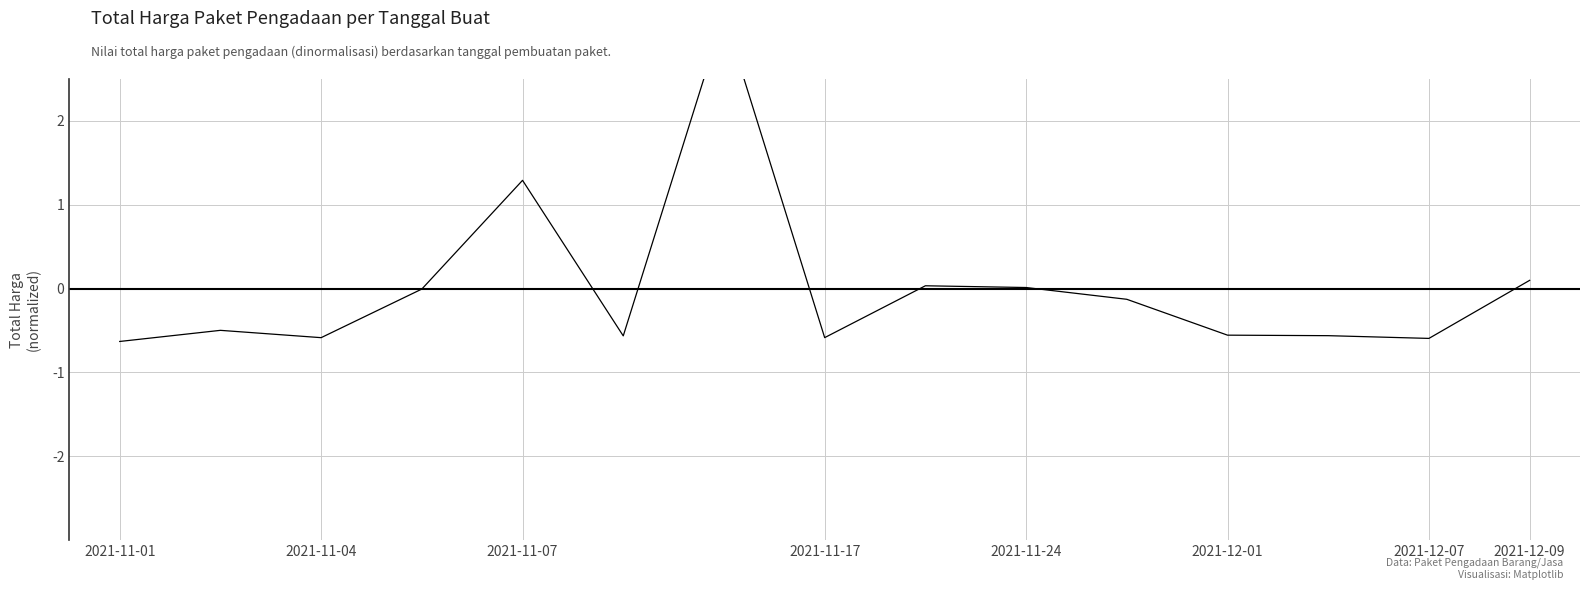

How many points are lower than both their immediate neighbors (excluding endpoints)?

4